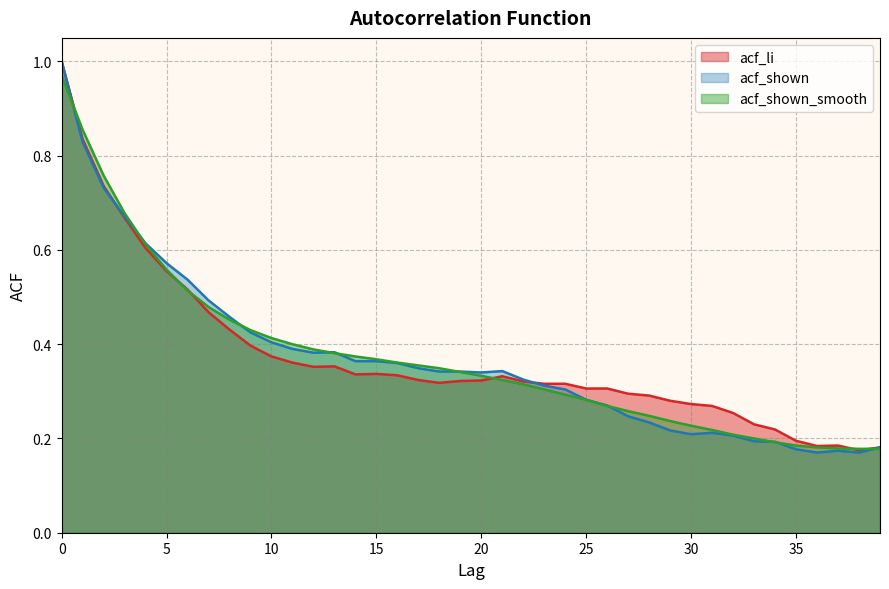

At which label does acf_shown_smooth reach its minimum?

38